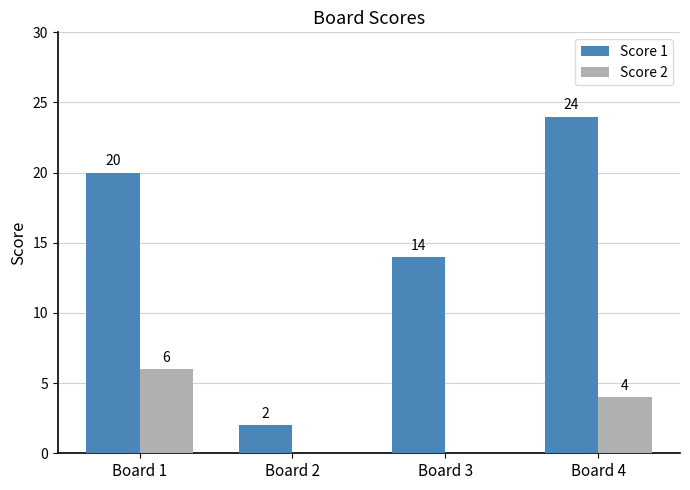

What is the sum of all Score 1 values?

60